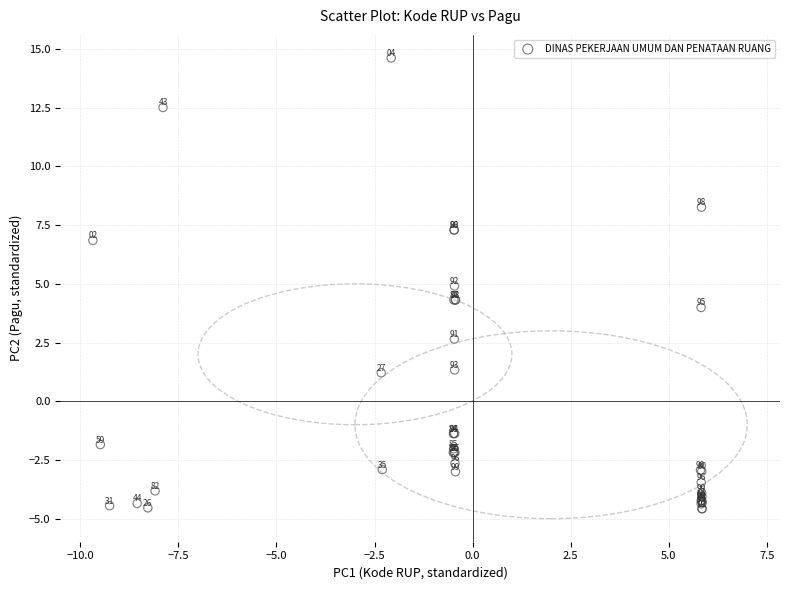

What Y value in the scatter plot is closest to 5?

4.9